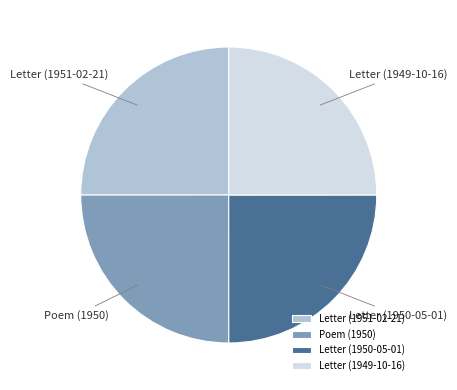

What is the ratio of the value at Letter (1949-10-16) to the value at Letter (1950-05-01)?

1.0